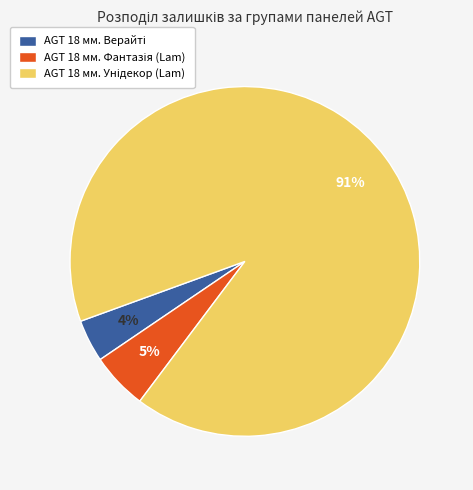

To the nearest percent, what is the difference between the largest and smallest slice percentages?

87%